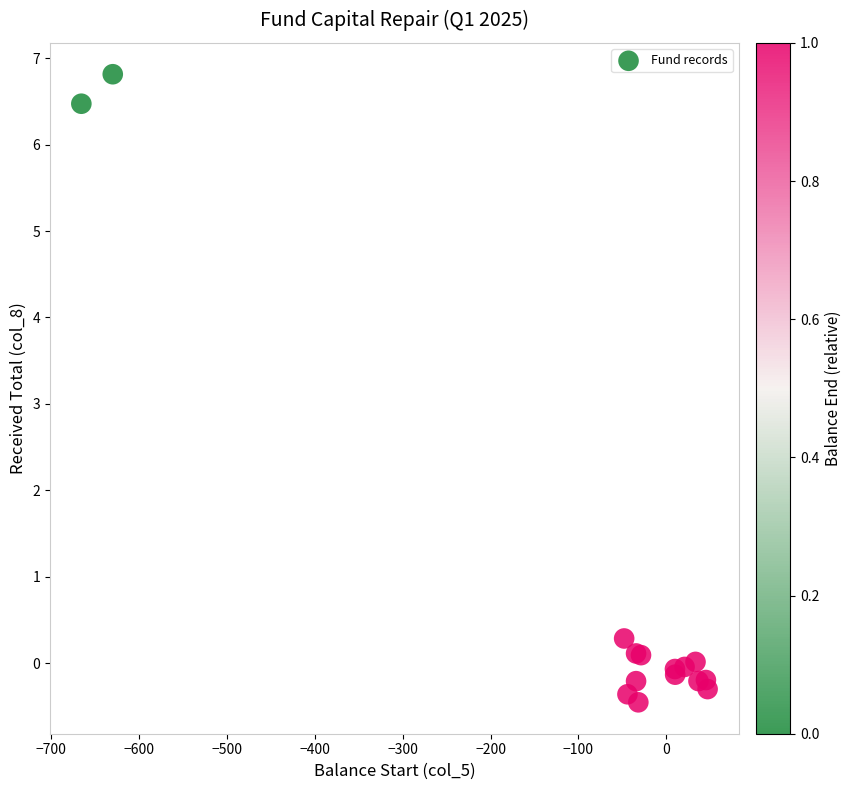

What Y value in the scatter plot is closest to 3?

0.3